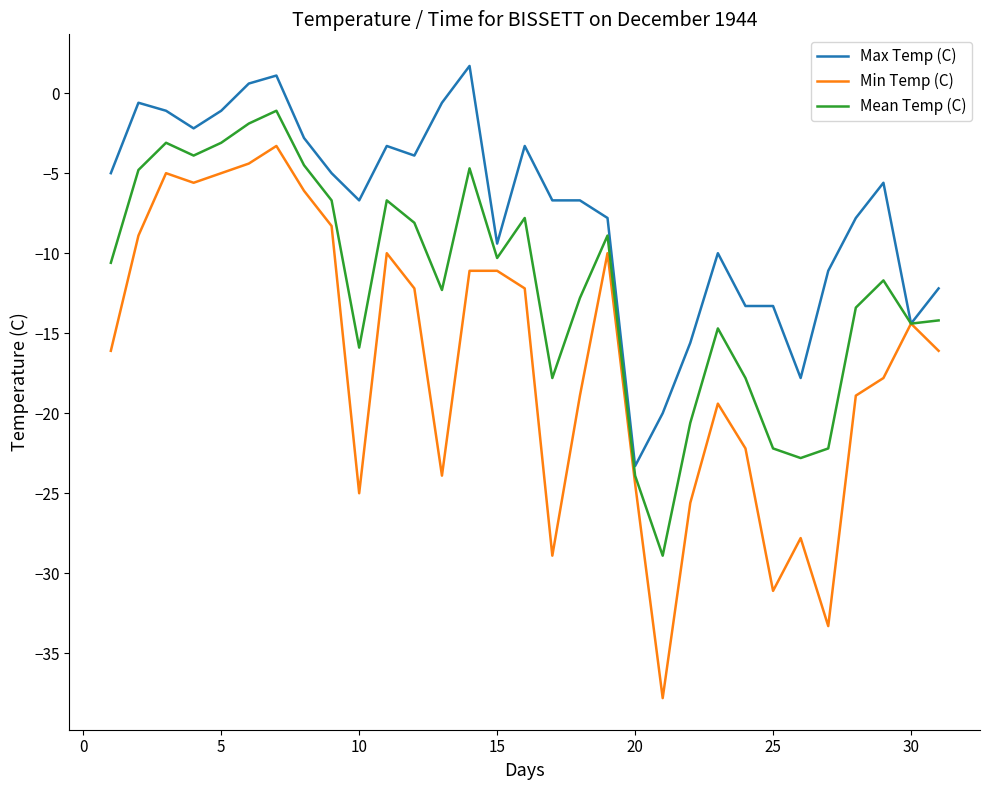

Rank the series by their average value, from highest to lowest.

Max Temp (C), Mean Temp (C), Min Temp (C)